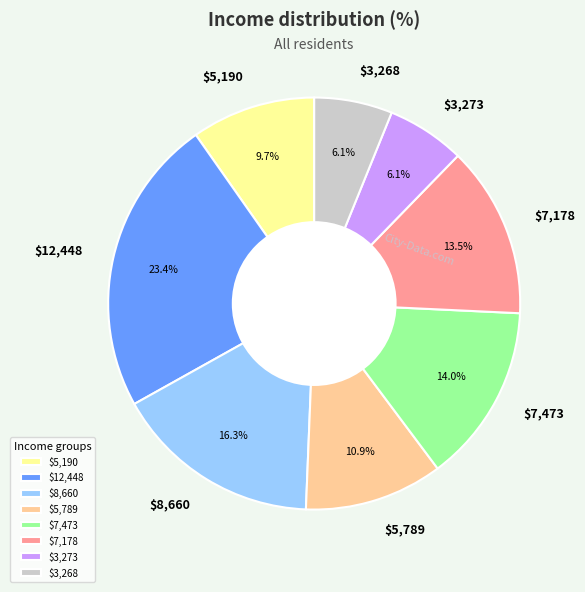

Does any single category account for the majority?

No